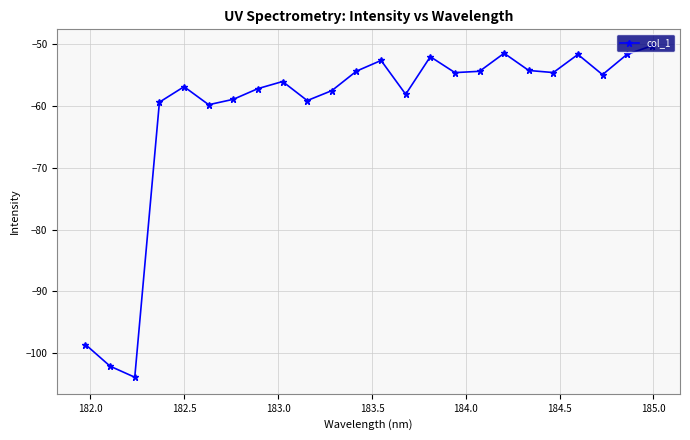

What is the value of the 20th point from the left?

-54.6